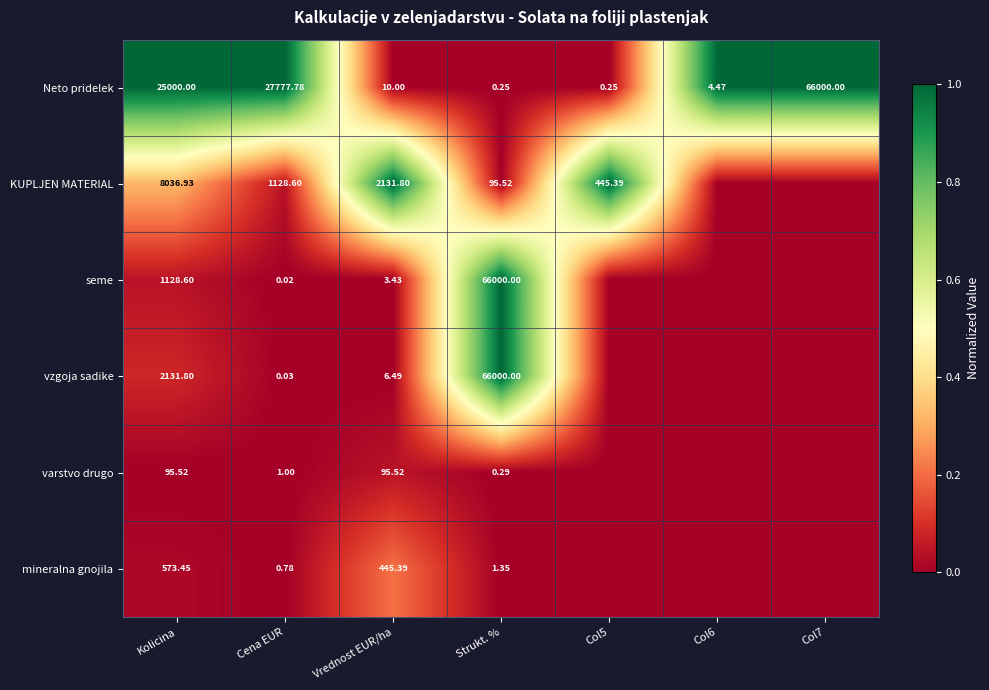

What is the difference between the highest and lowest values at Strukt. %?

1.0